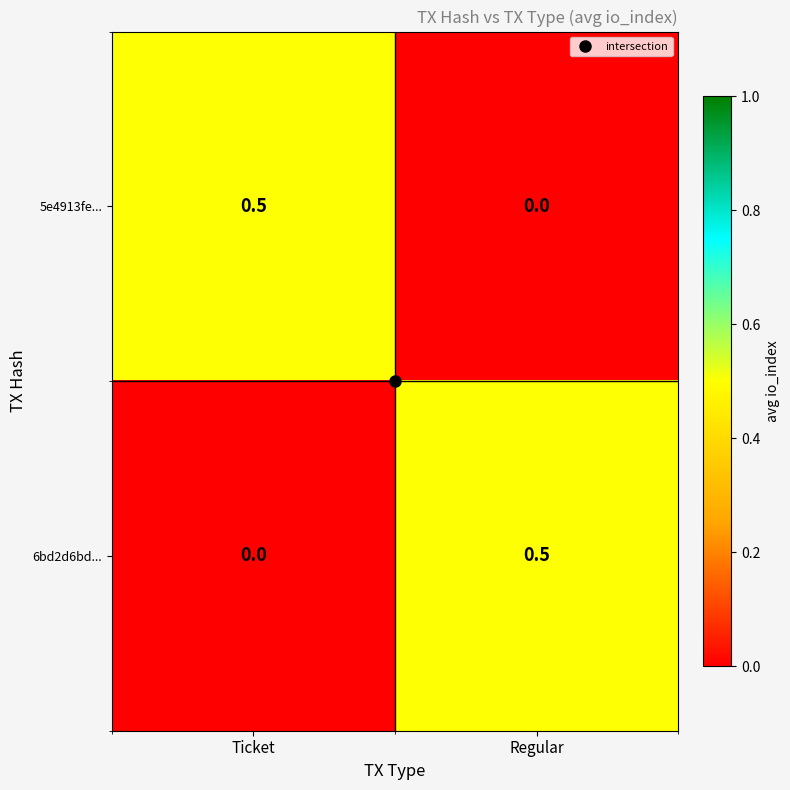

The 6bd2d6bd... series shows 0.3 at Ticket. True or false?

False